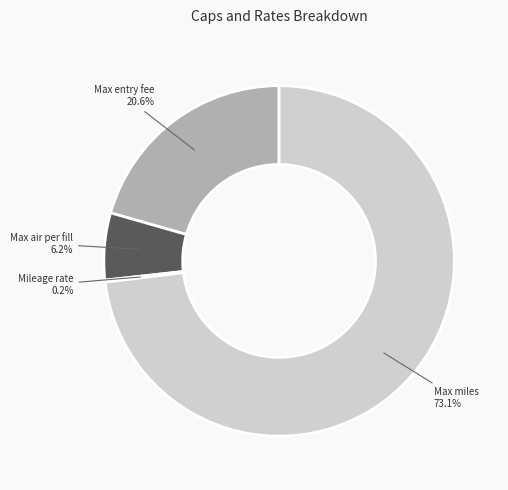

What percentage is the Max entry fee slice, to the nearest percent?

21%